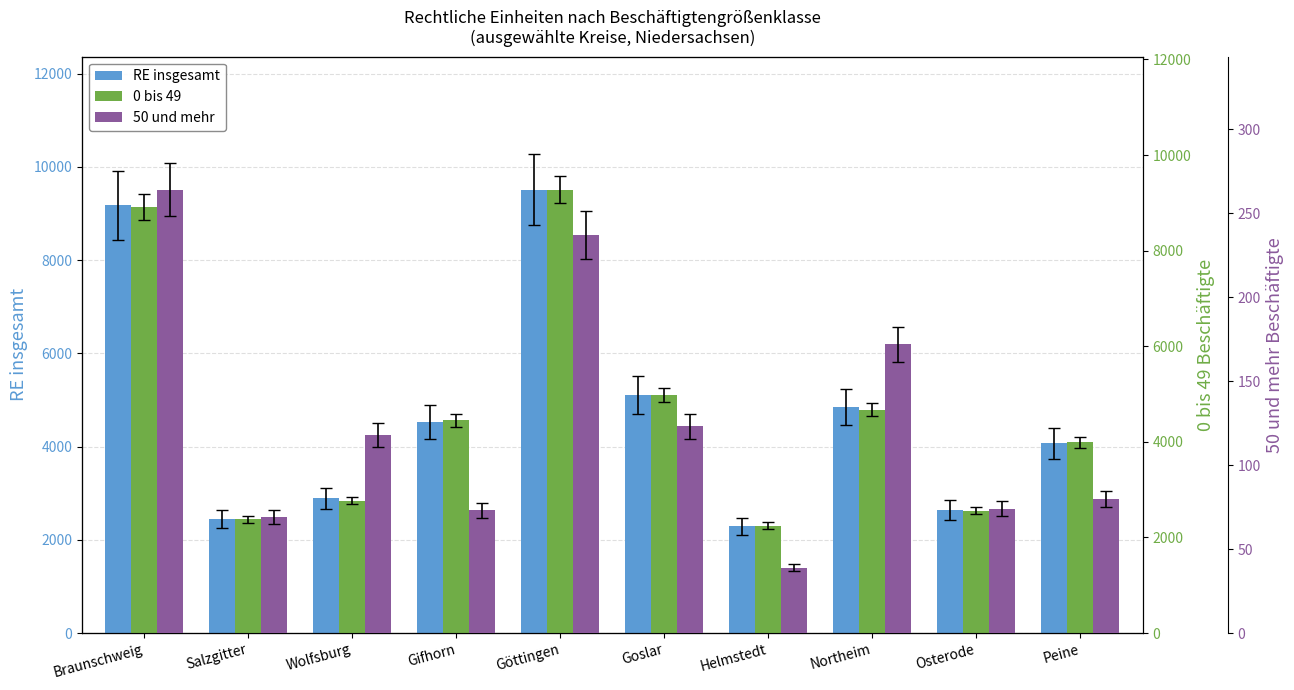

Rank the series by their maximum value, from highest to lowest.

RE insgesamt, 0 bis 49, 50 und mehr